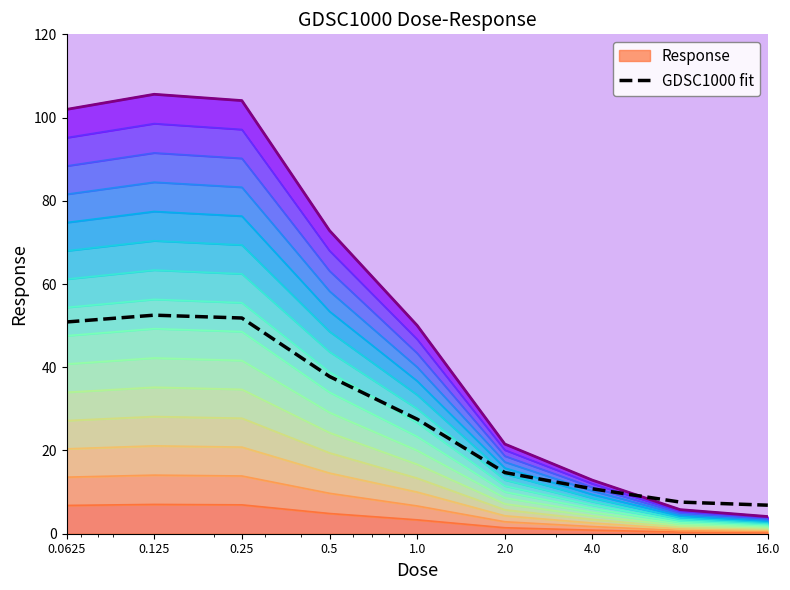

What position from the left is 1.0?

5